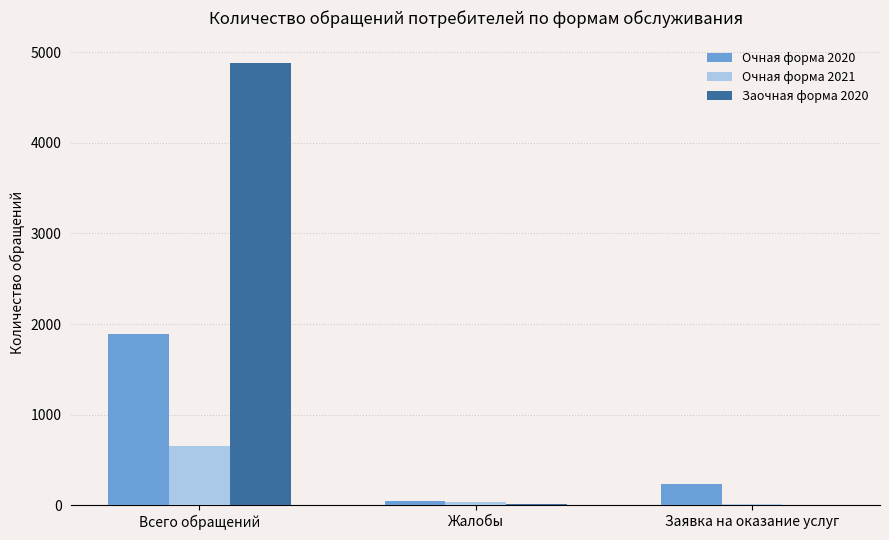

Are the bars grouped side by side (vs. stacked)?

Yes